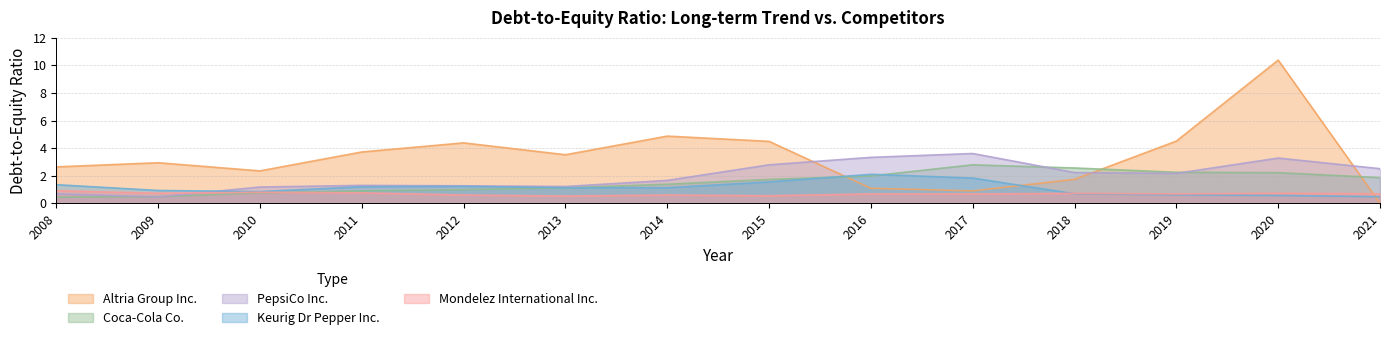

List the labels in order of Mondelez International Inc. value, smallest first.

2013, 2015, 2012, 2014, 2016, 2017, 2019, 2021, 2018, 2009, 2020, 2011, 2010, 2008